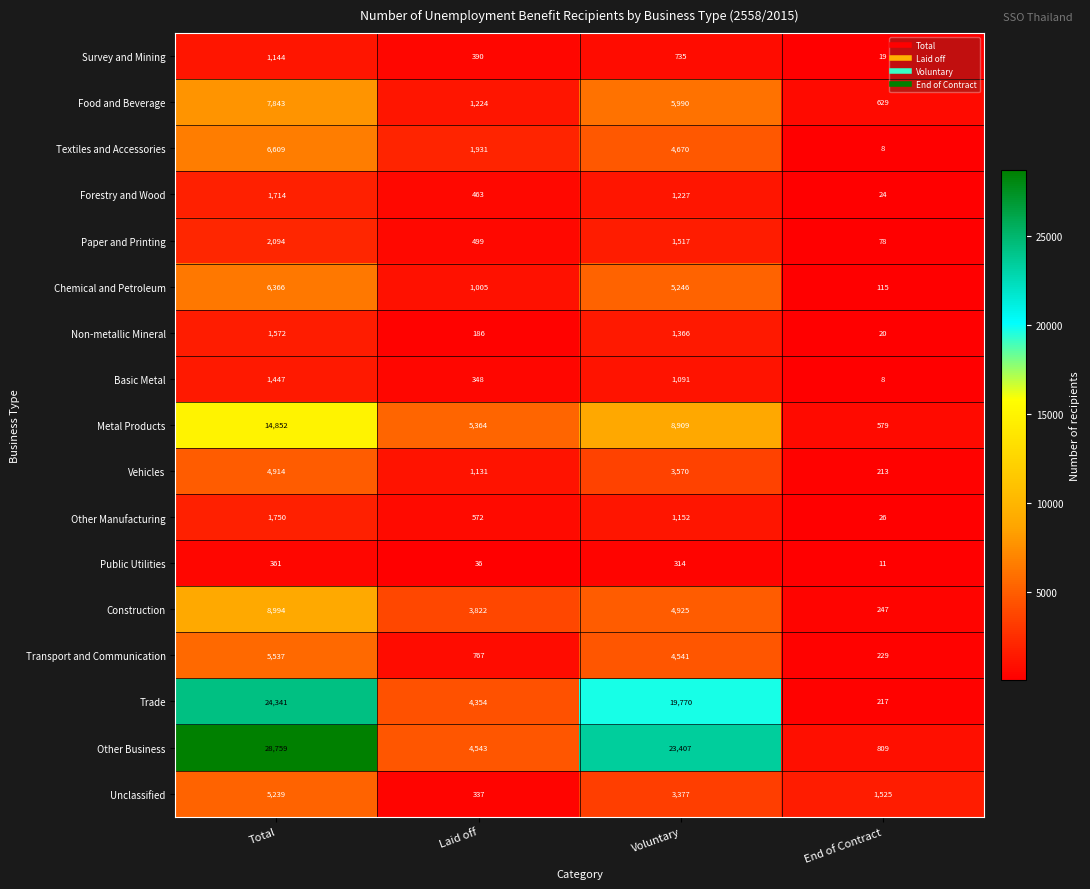

Count the number of data series in this chart.

17